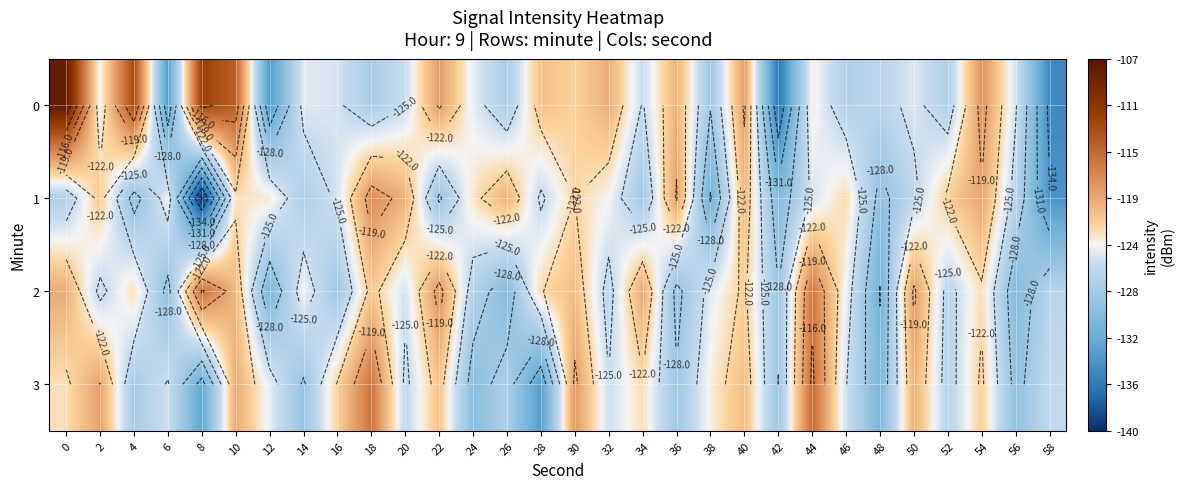

Count the number of data series in this chart.

4